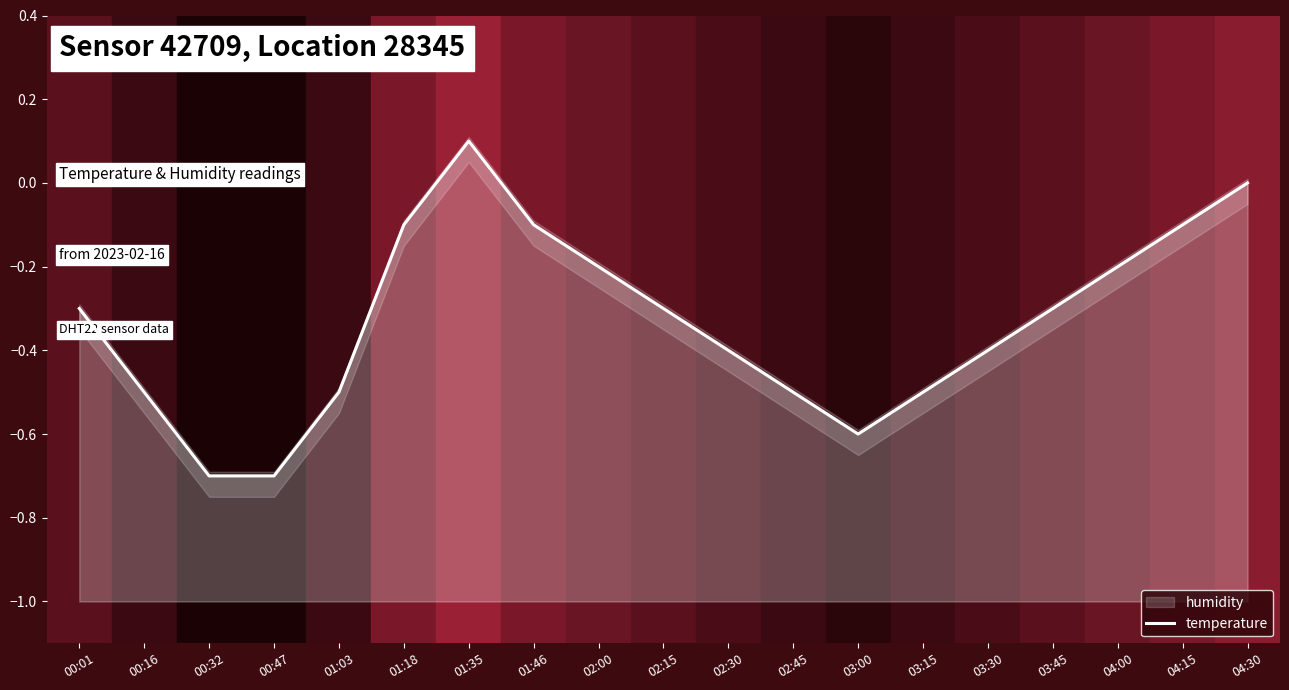

What is the difference between the values at 04:15 and 00:16?

0.4